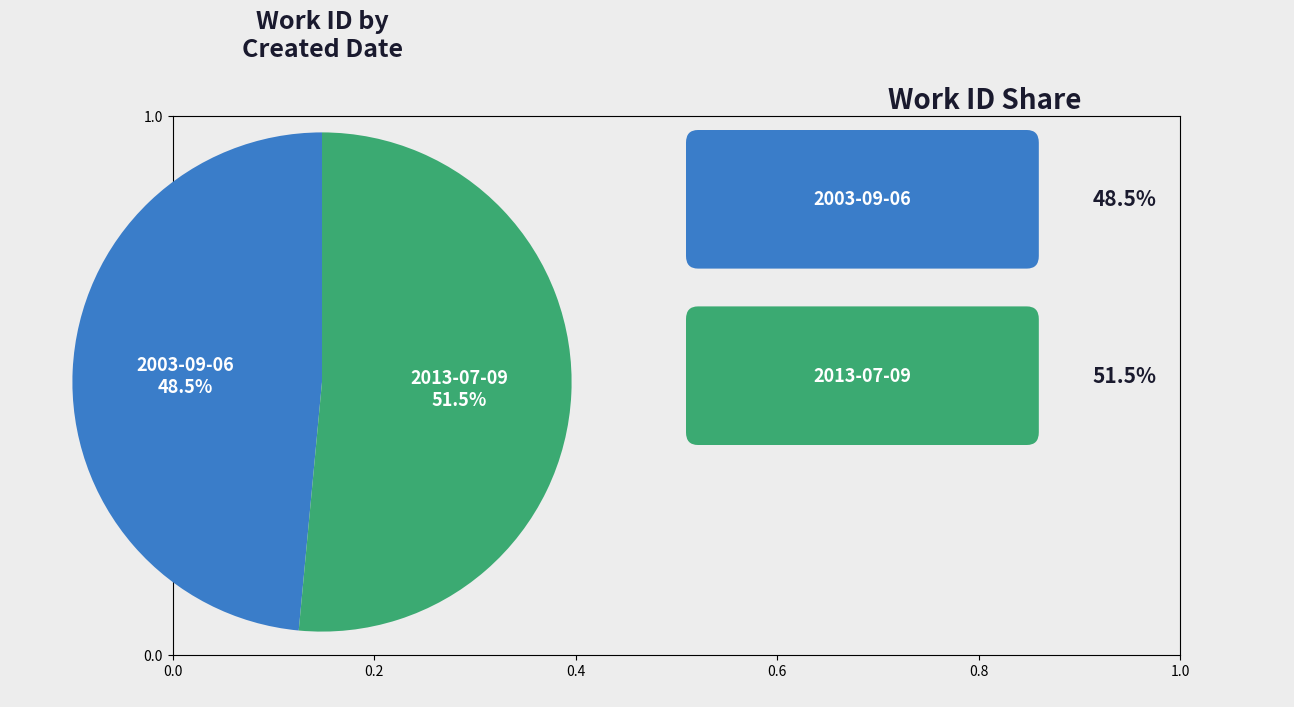

Is there a majority slice in this chart?

Yes